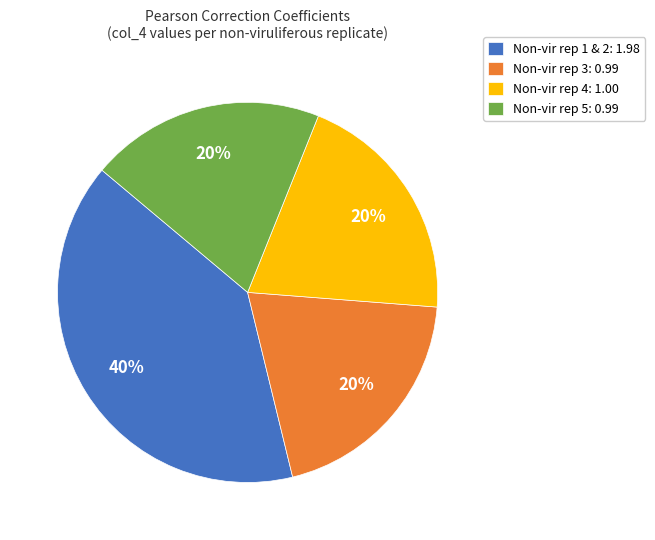

To the nearest percent, what portion does Non-vir rep 3: 0.99 represent?

20%